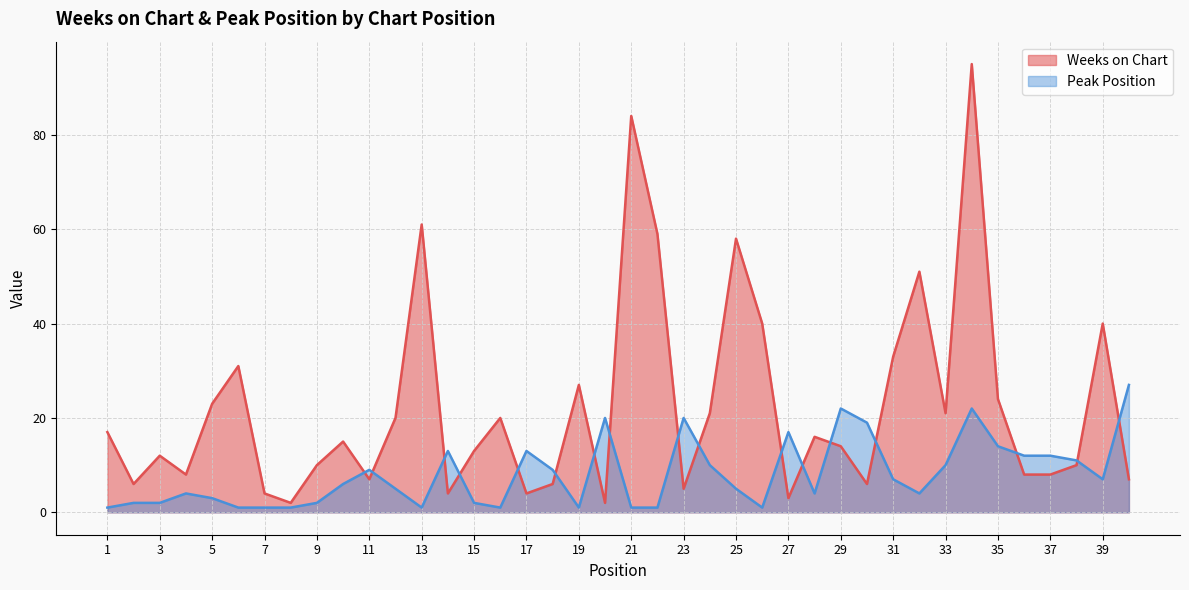

At which category does Peak Position reach its first local peak?

4